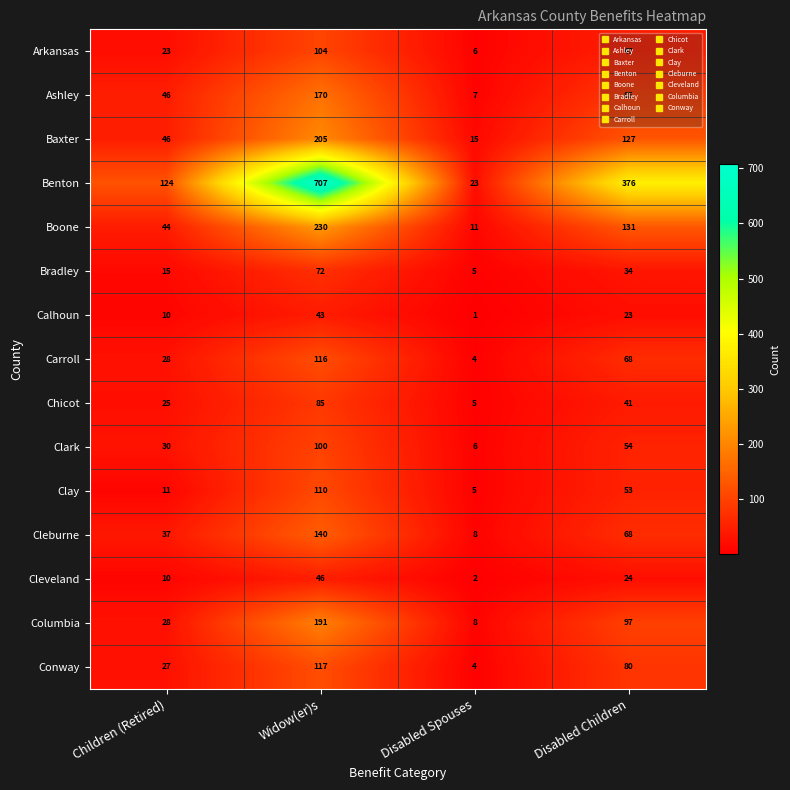

What is the highest value of the Boone series?

230